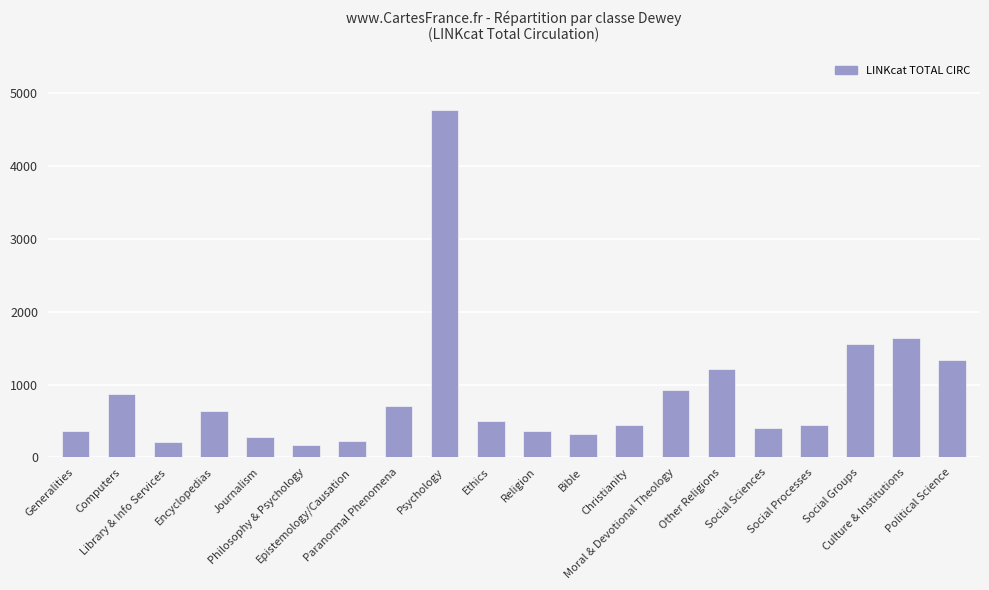

What is the greatest value displayed?

4766